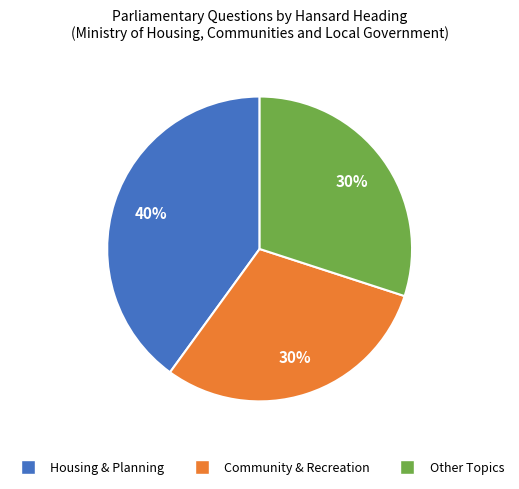

Is there any slice that represents more than half of the pie?

No